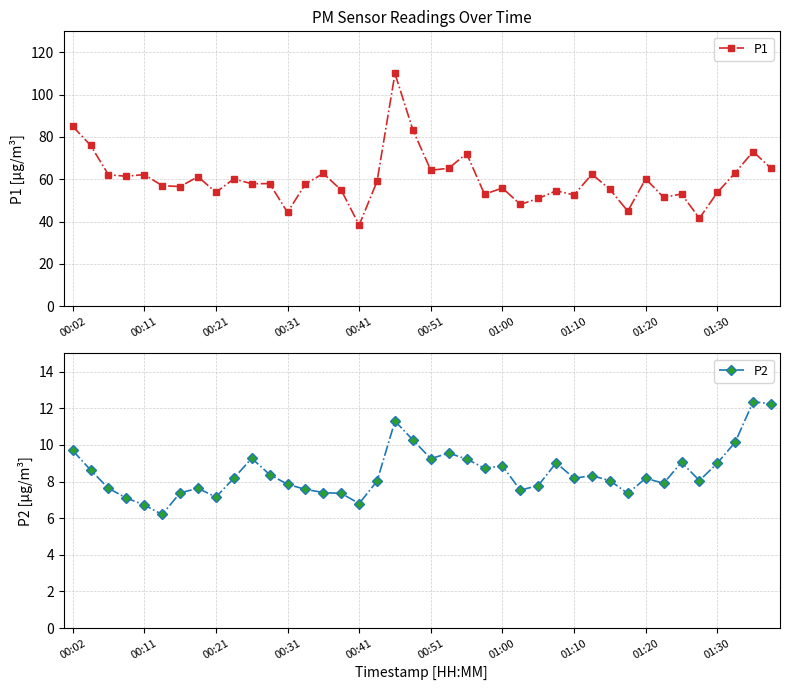

The P1 series shows 78.3 at 13. True or false?

False